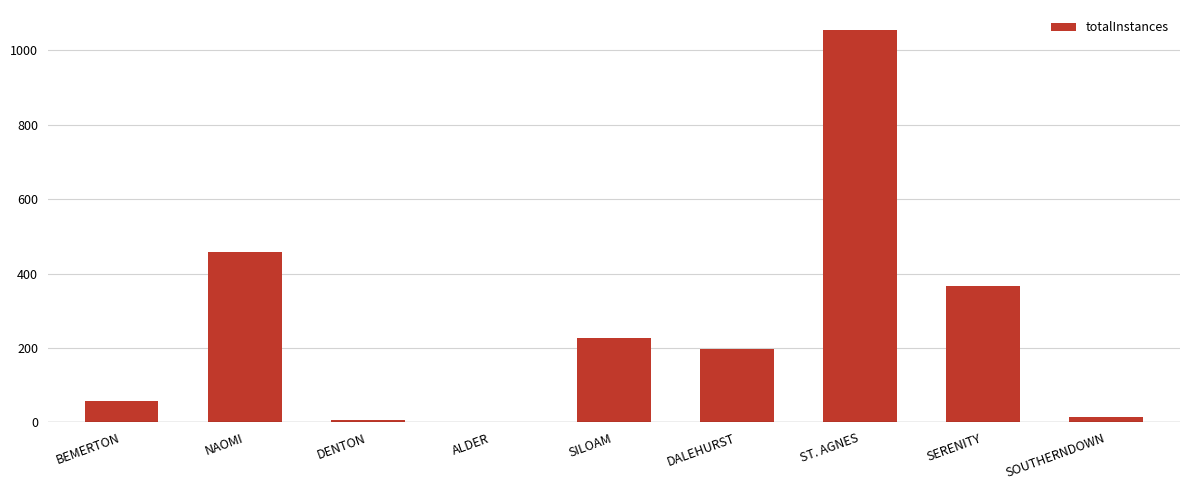

Which has a higher value, DALEHURST or BEMERTON?

DALEHURST